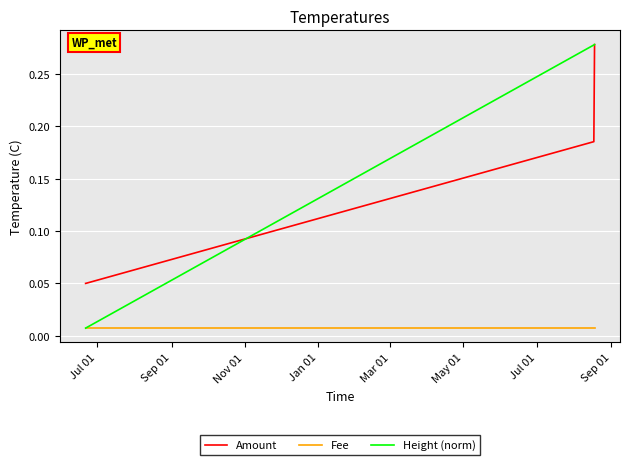

Which series has the widest spread of values?

Height (norm)